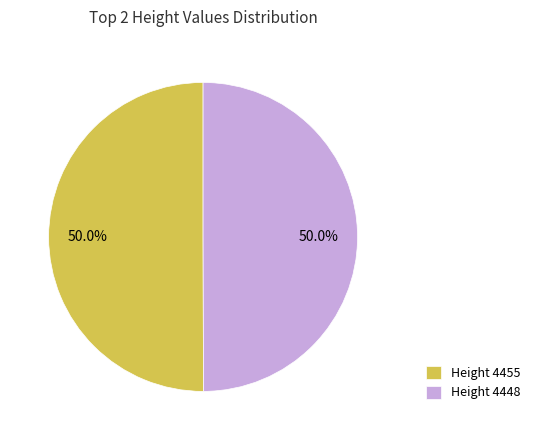

What is the ratio of the value at Height 4455 to the value at Height 4448?

1.0